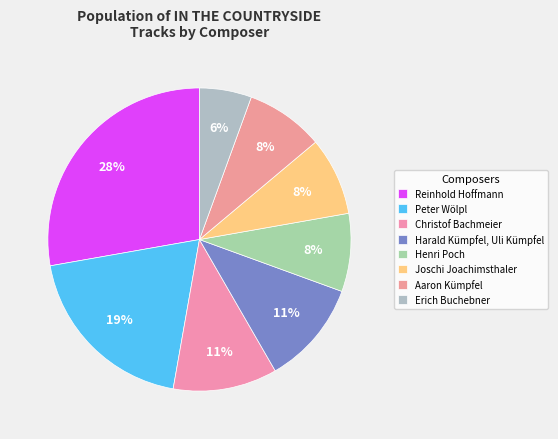

Which slice is the smallest?

Erich Buchebner